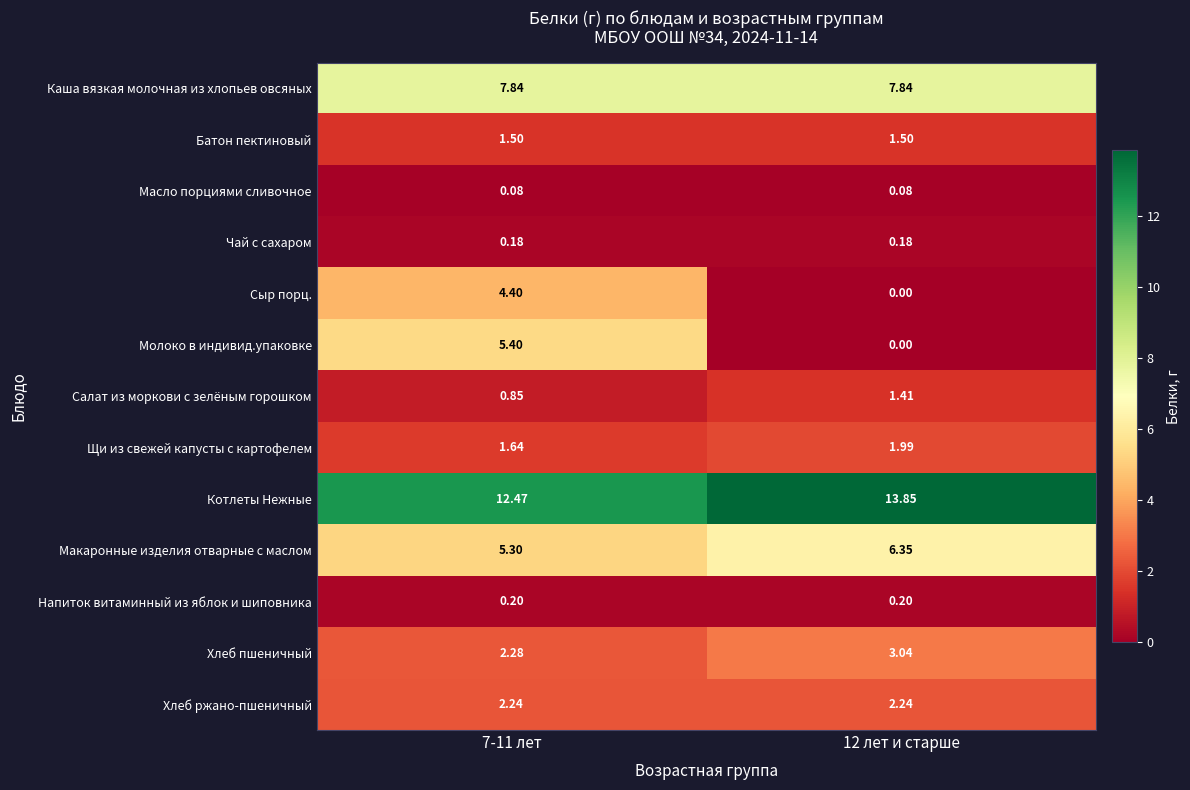

Which series has the largest range (max minus min)?

Молоко в индивид.упаковке